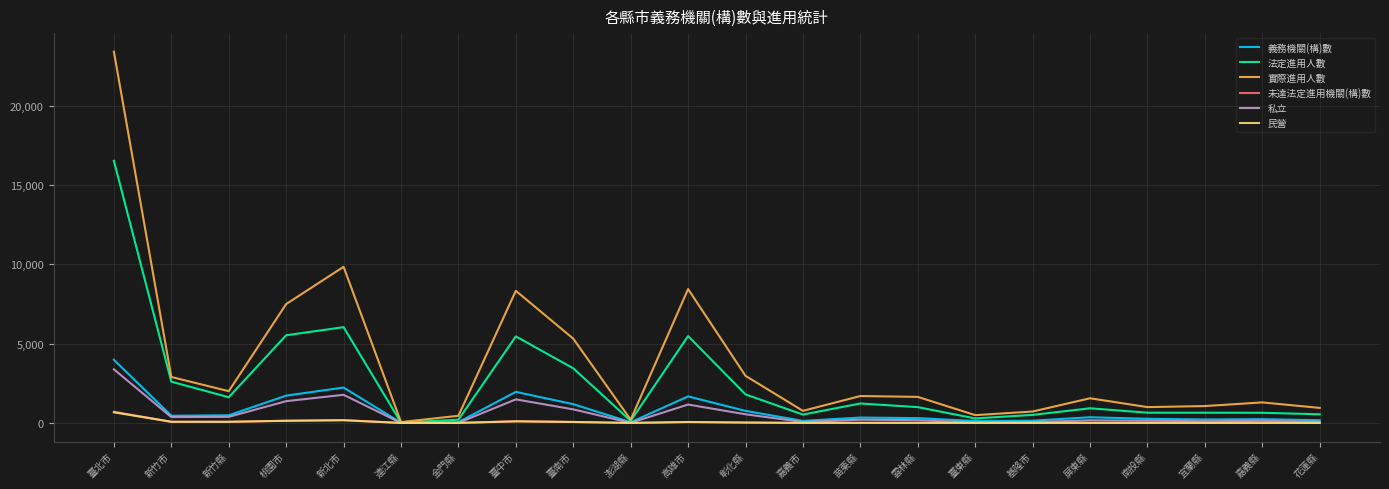

Which series changed the most between 新竹市 and 臺中市?

實際進用人數